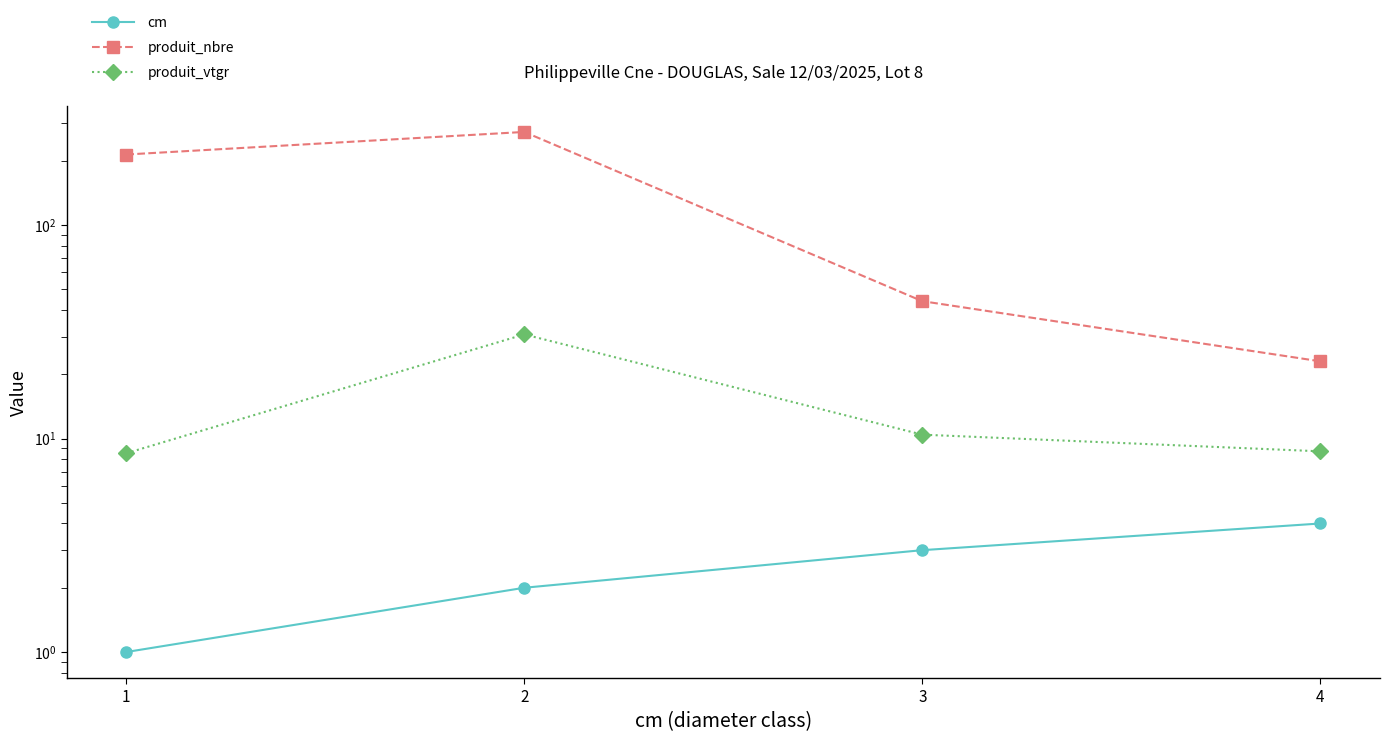

Which series has the widest spread of values?

produit_nbre